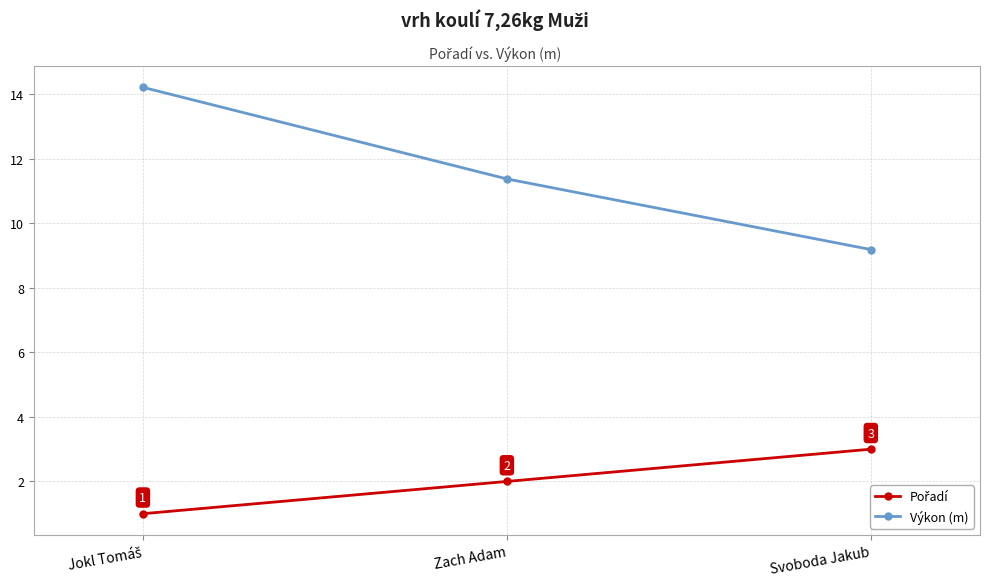

The Výkon (m) series shows 3.2 at Svoboda Jakub. True or false?

False